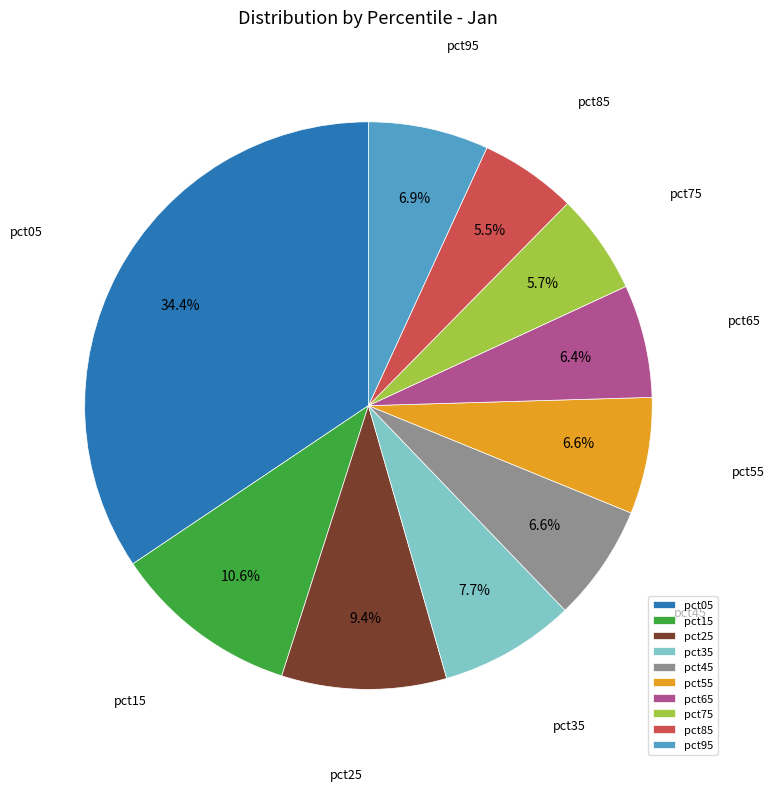

Which slice is the largest?

pct05